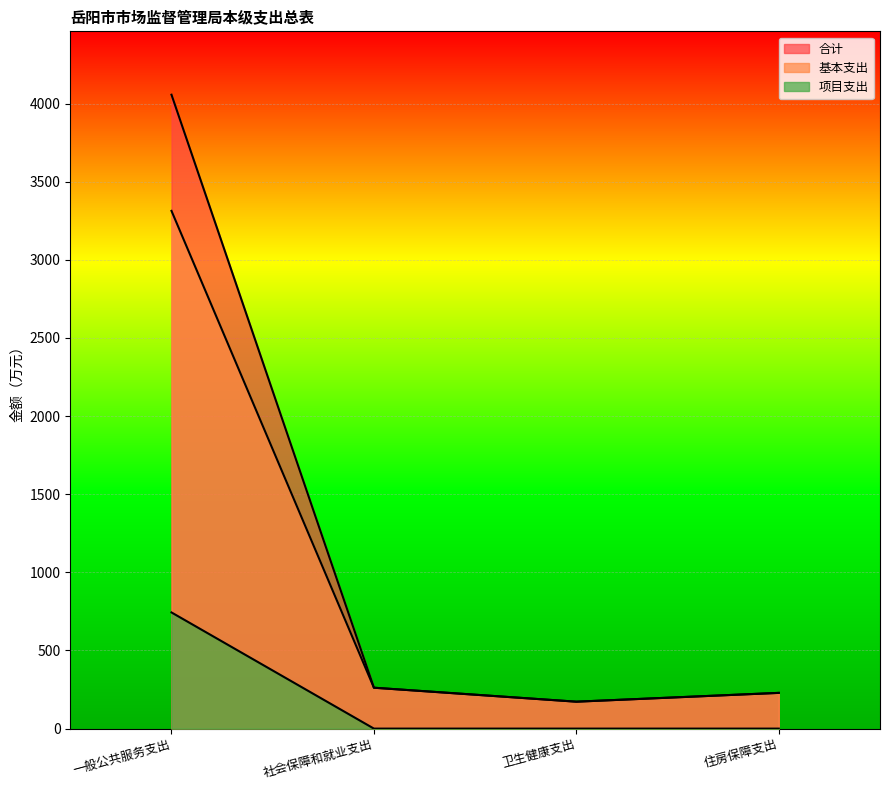

The 合计 series shows 84.3 at 卫生健康支出. True or false?

False